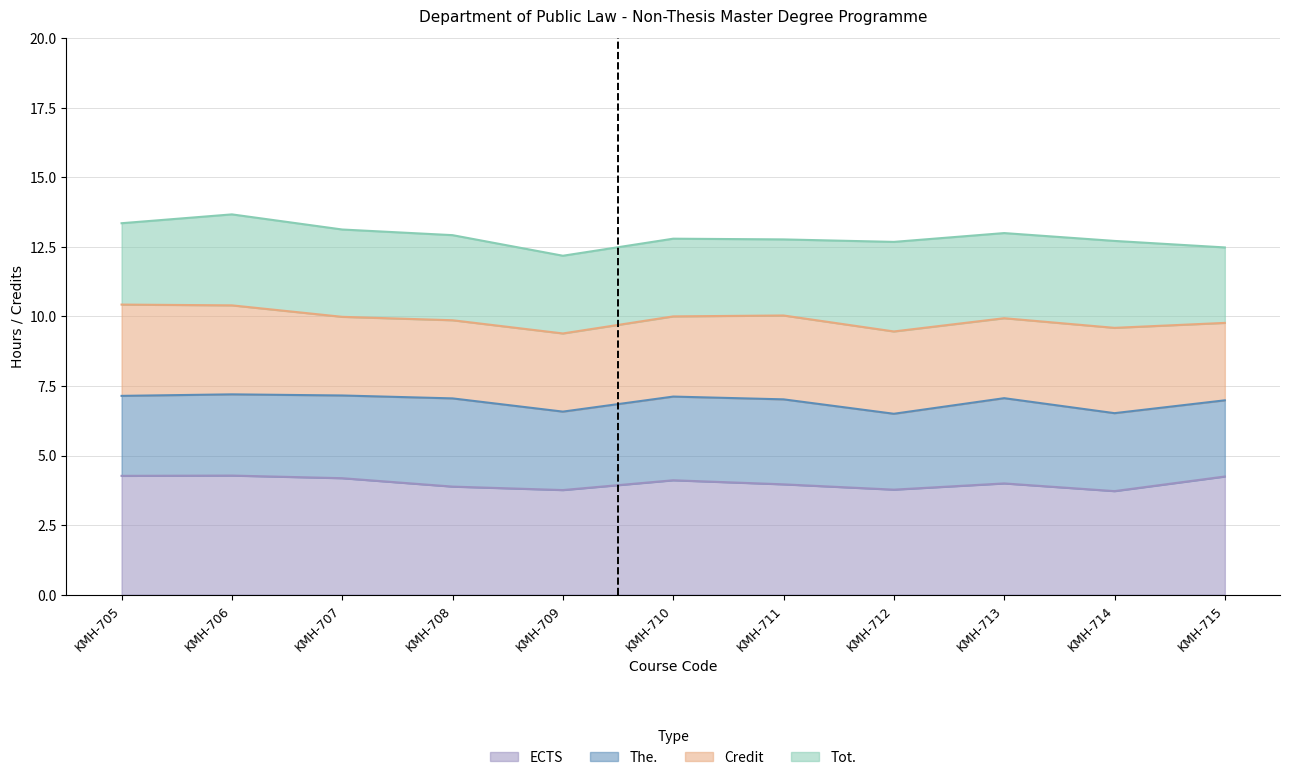

What is the total value across all series at KMH-709?

12.2